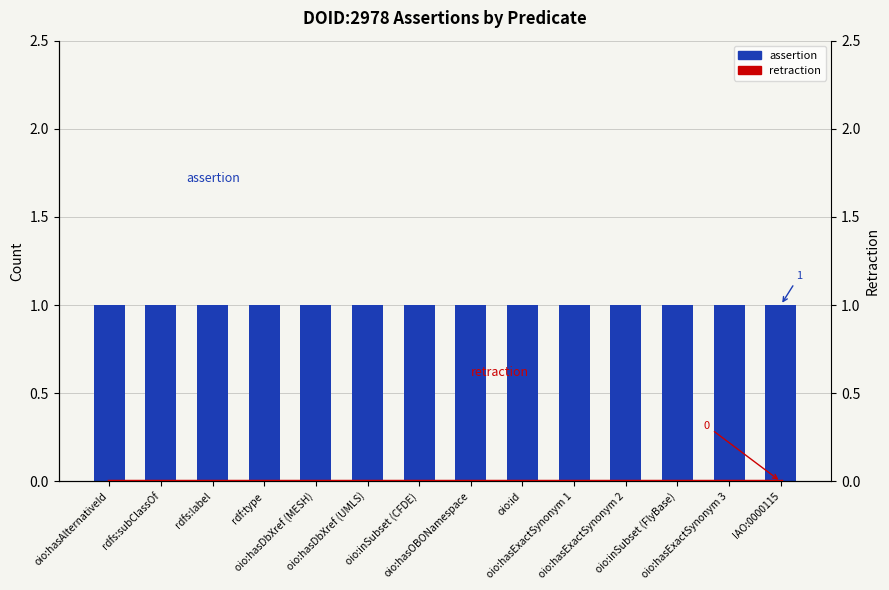

Which series has the widest spread of values?

assertion